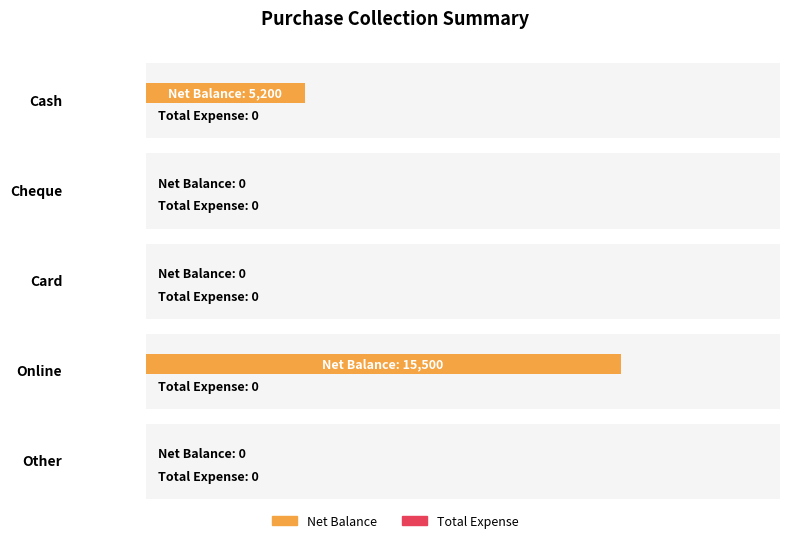

At Cheque, list the series in order from largest to smallest.

Net Balance, Total Expense